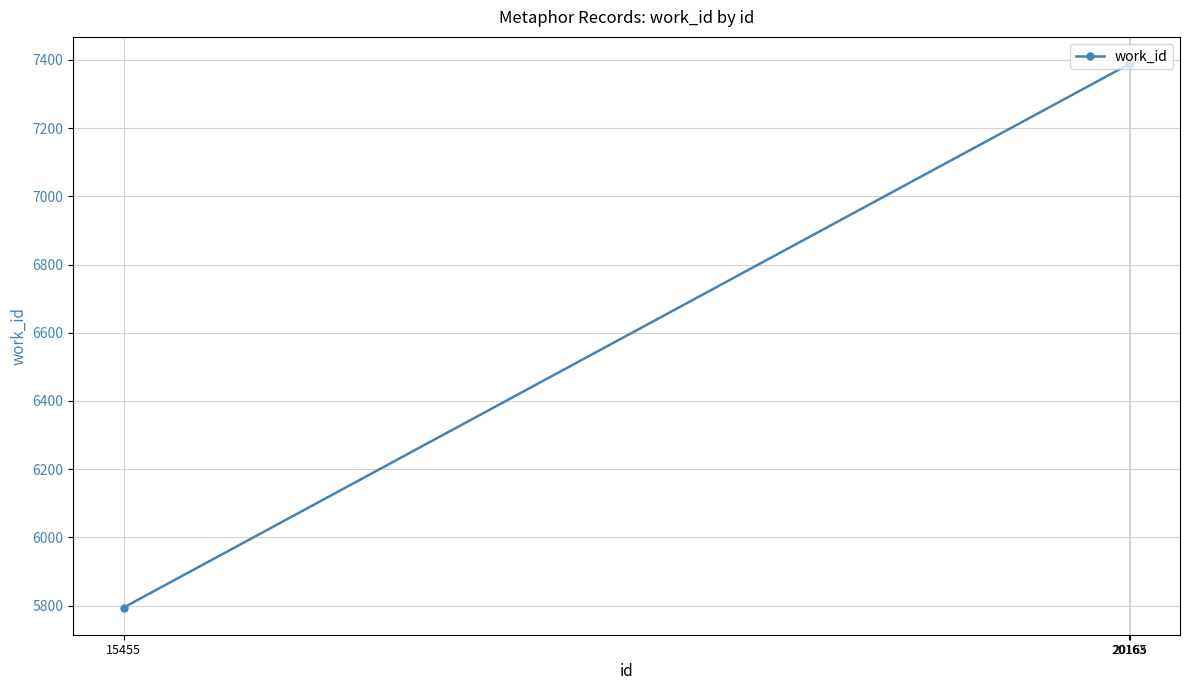

Is it true that the value at 20163 is 7388?

True